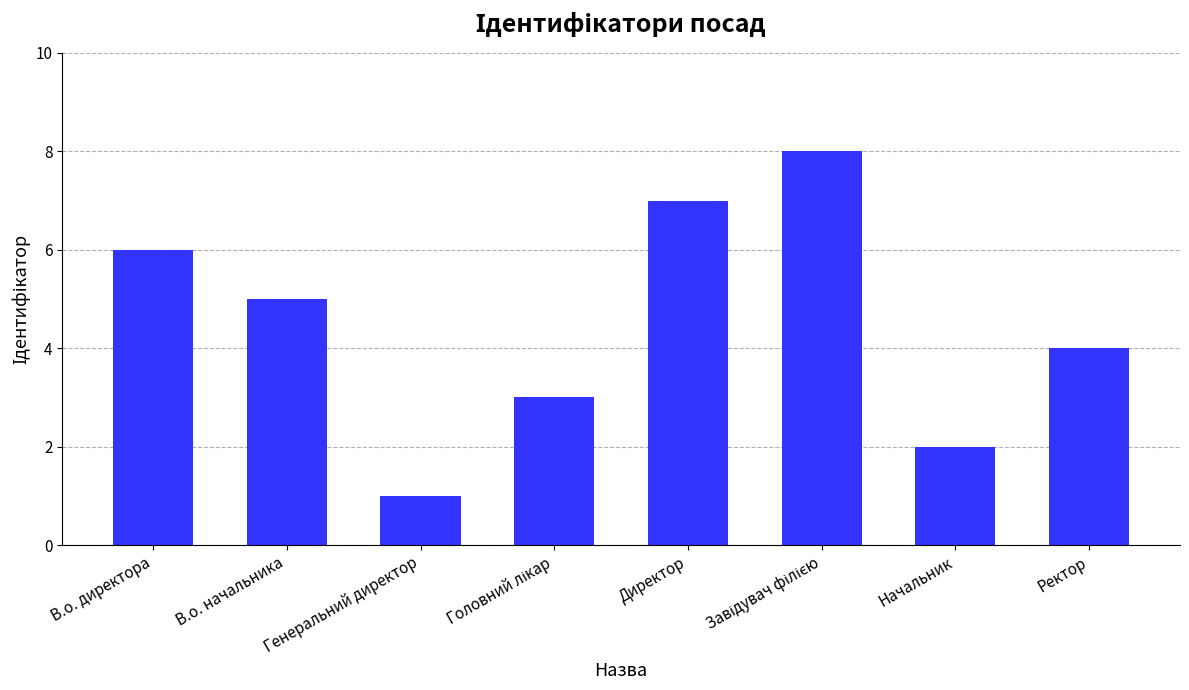

What is the greatest value displayed?

8